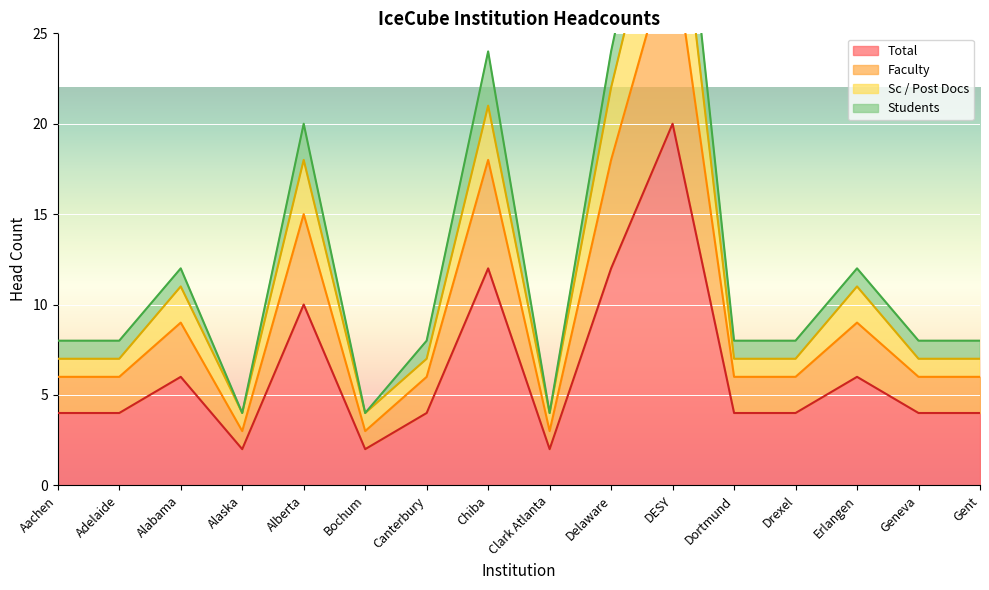

What is the highest value of the Total series?

20